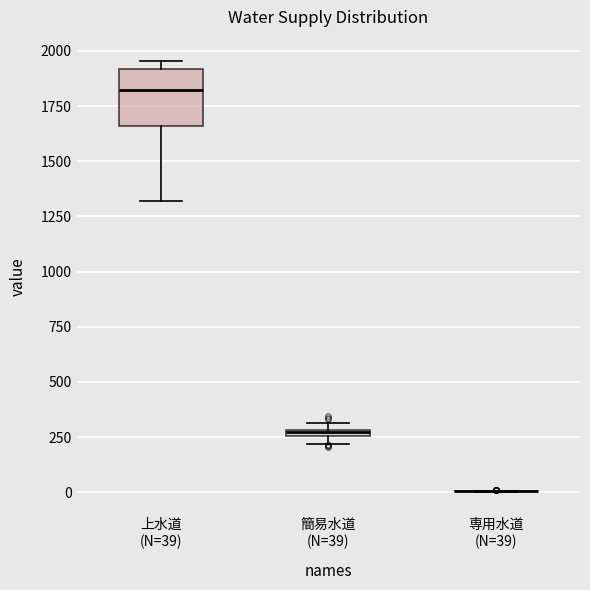

Comparing the boxes themselves (not the whiskers), which one is the tallest?

上水道 (N=39)